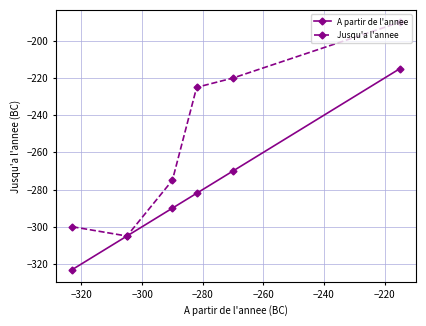

Which series has the largest range (max minus min)?

Jusqu'a l'annee